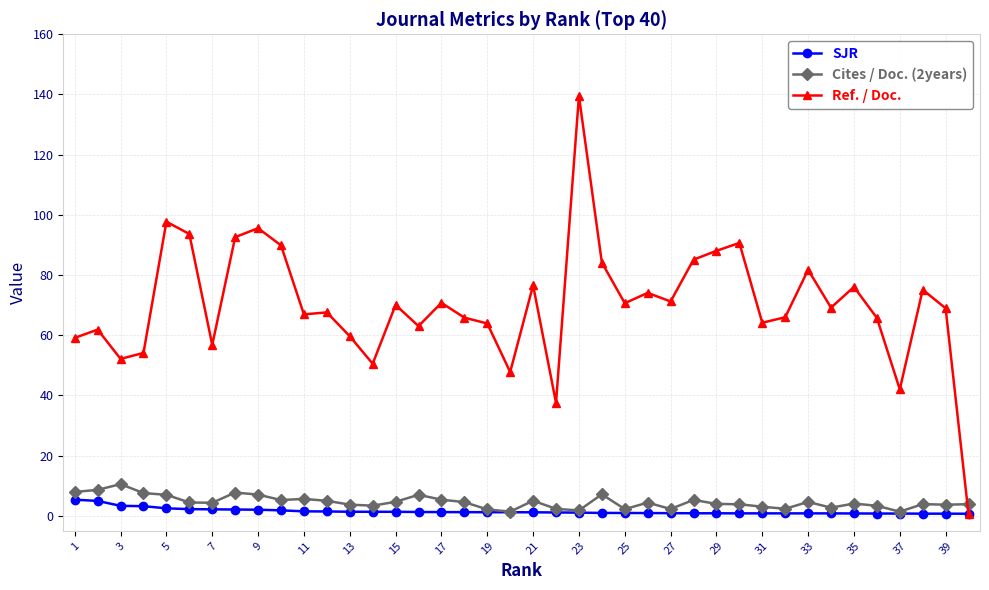

True or false: Ref. / Doc. has more than 1 interior local peaks.

True